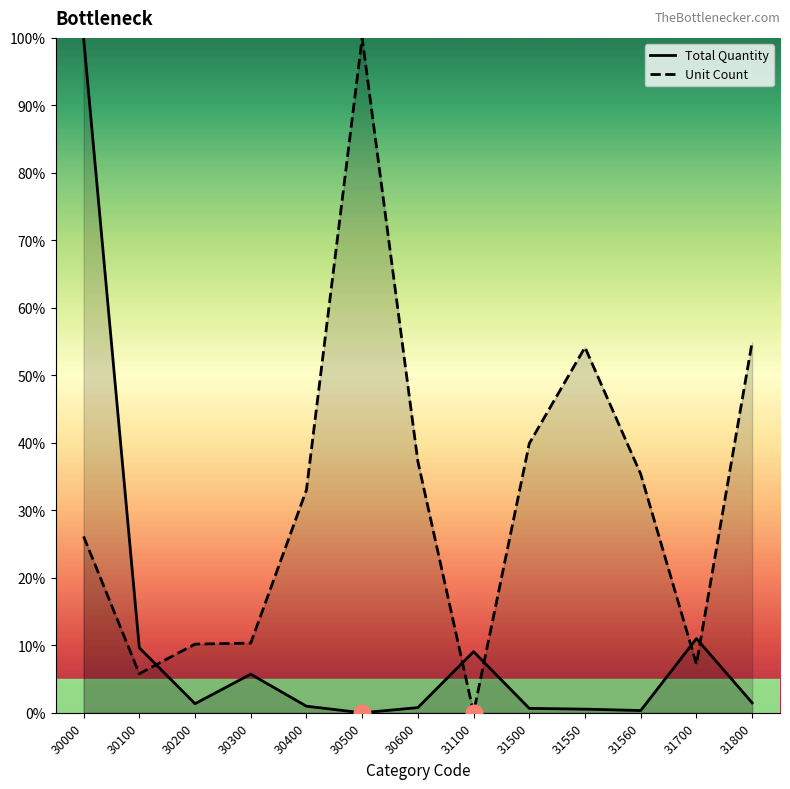

How many values in Total Quantity are above zero?

12